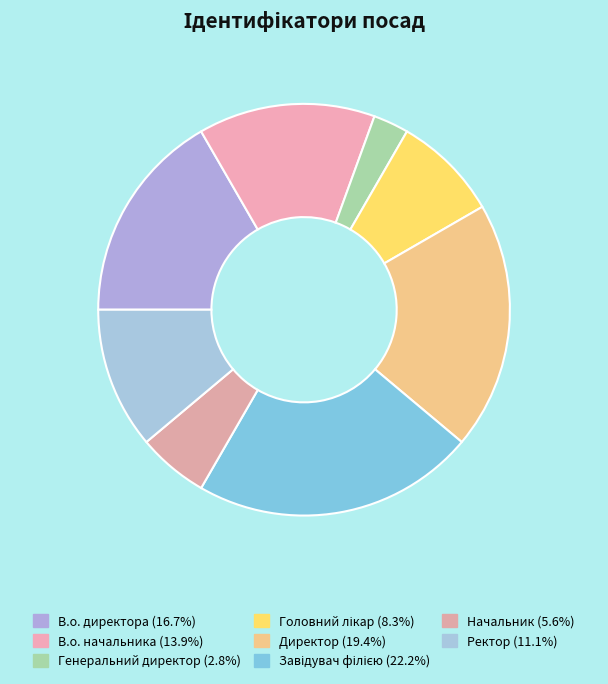

The Ректор slice represents 11% of the pie. True or false?

True